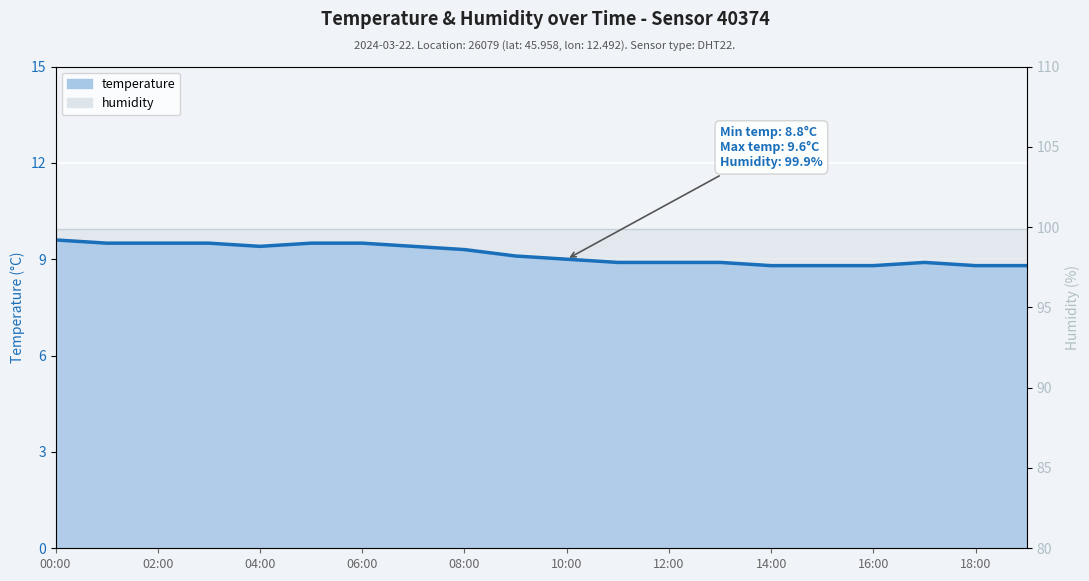

At which label is the value closest to 9?

10:00